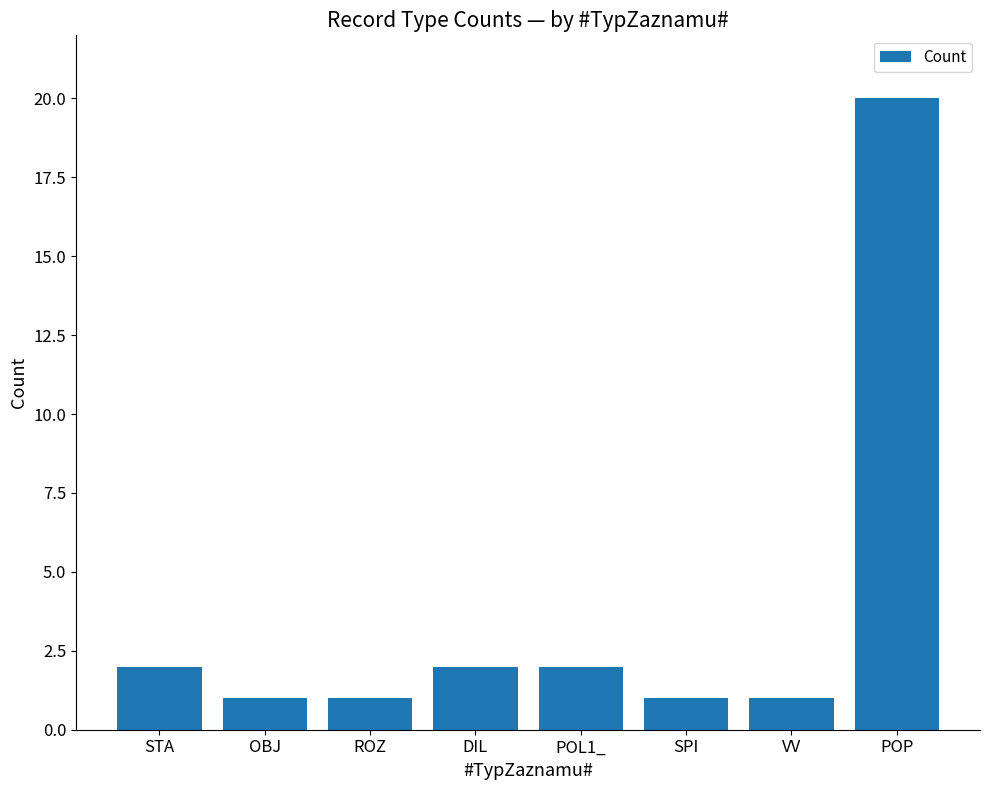

How many values are below 2?

4